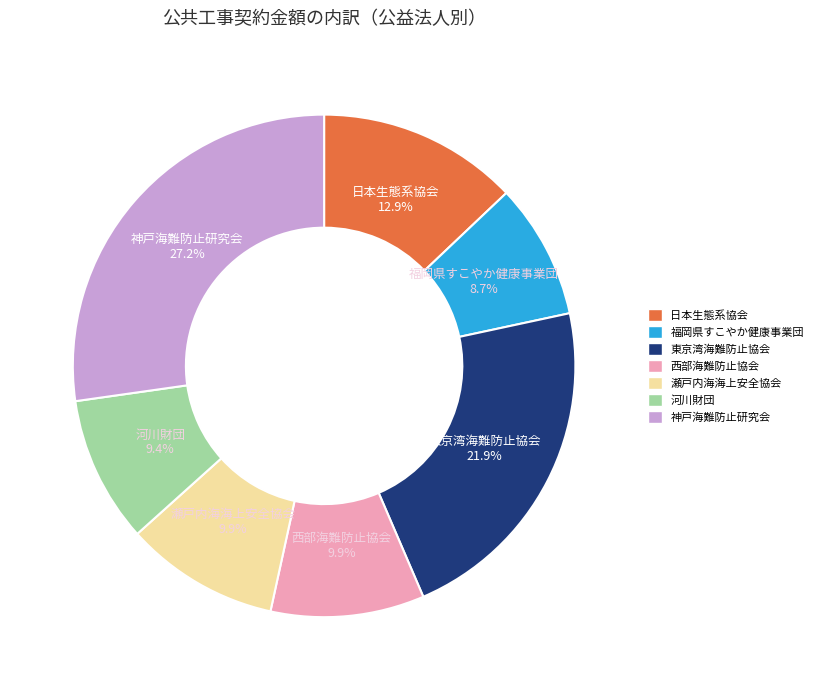

Between 西部海難防止協会 and 福岡県すこやか健康事業団, which is larger?

西部海難防止協会